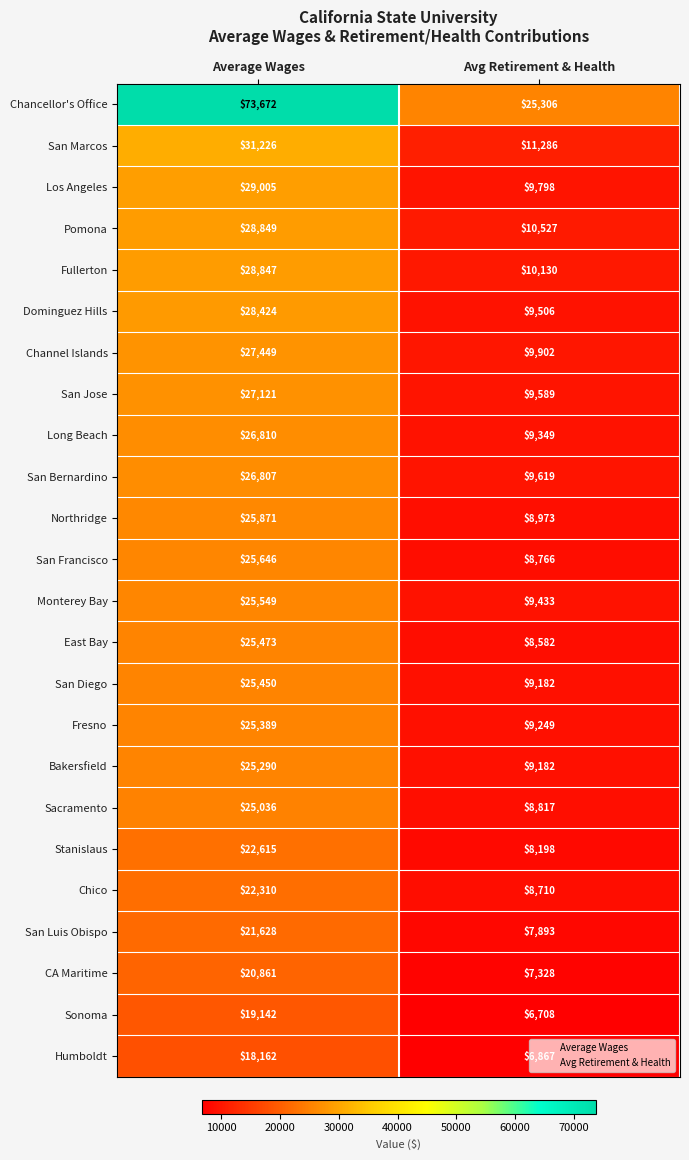

What is the minimum value for Sacramento?

8817